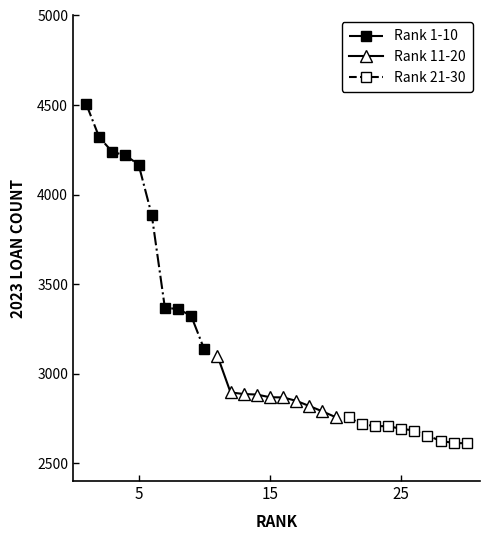

What is the value of the Rank 1-10 point at the 3rd from the left?

4238